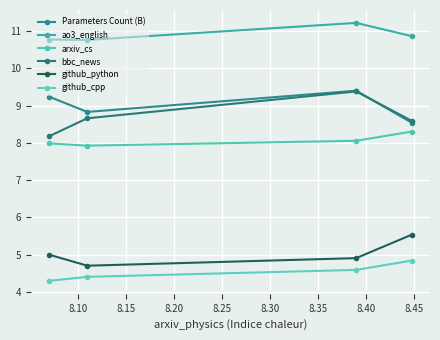

Rank the series by their maximum value, from highest to lowest.

ao3_english, Parameters Count (B), bbc_news, arxiv_cs, github_python, github_cpp